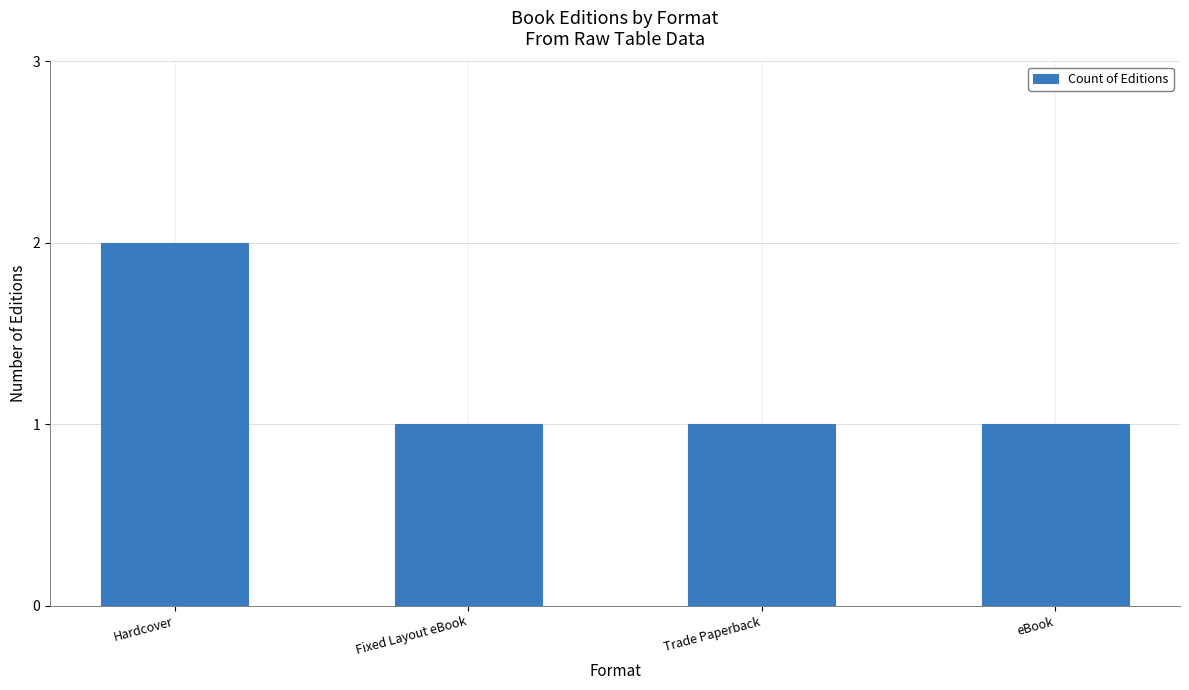

Which category has the highest value across all series?

Hardcover